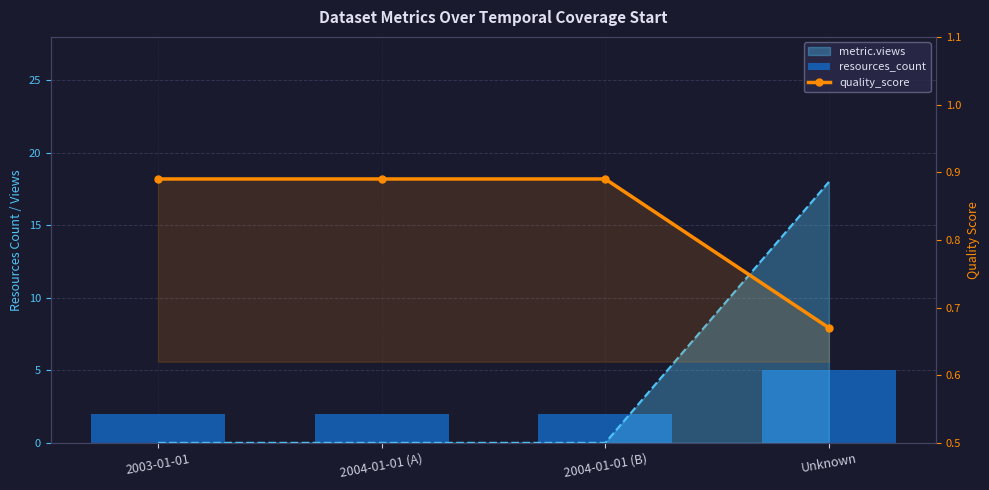

What is the label of the 3rd bar from the left?

2004-01-01 (B)